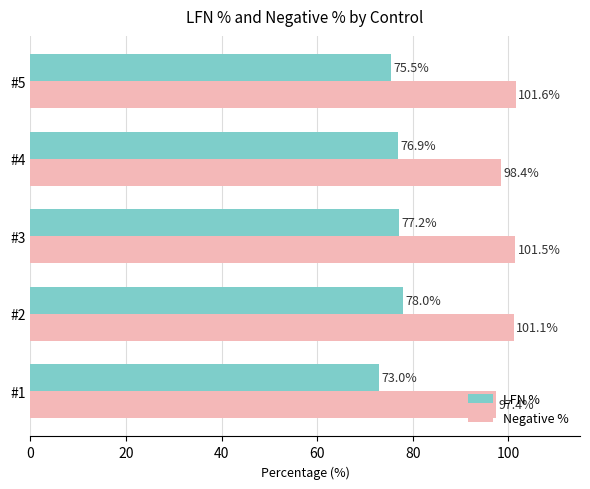

True or false: Negative % has a value of 172.4 at #5.

False